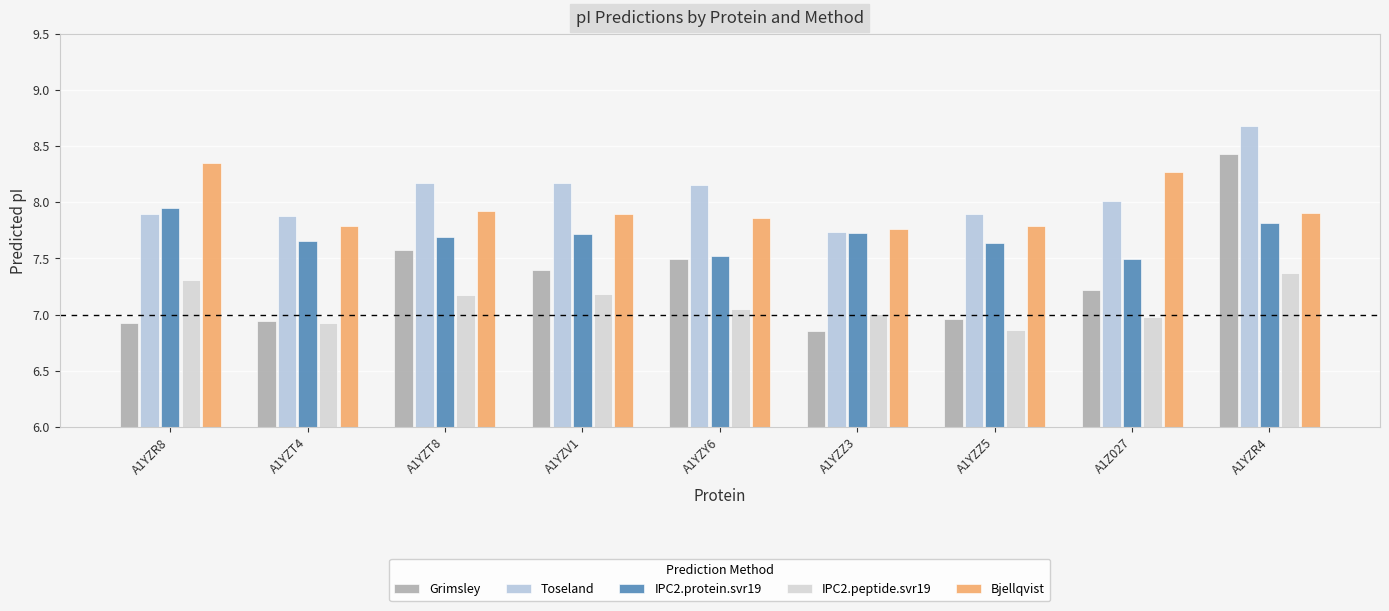

What position from the right is A1YZV1?

6